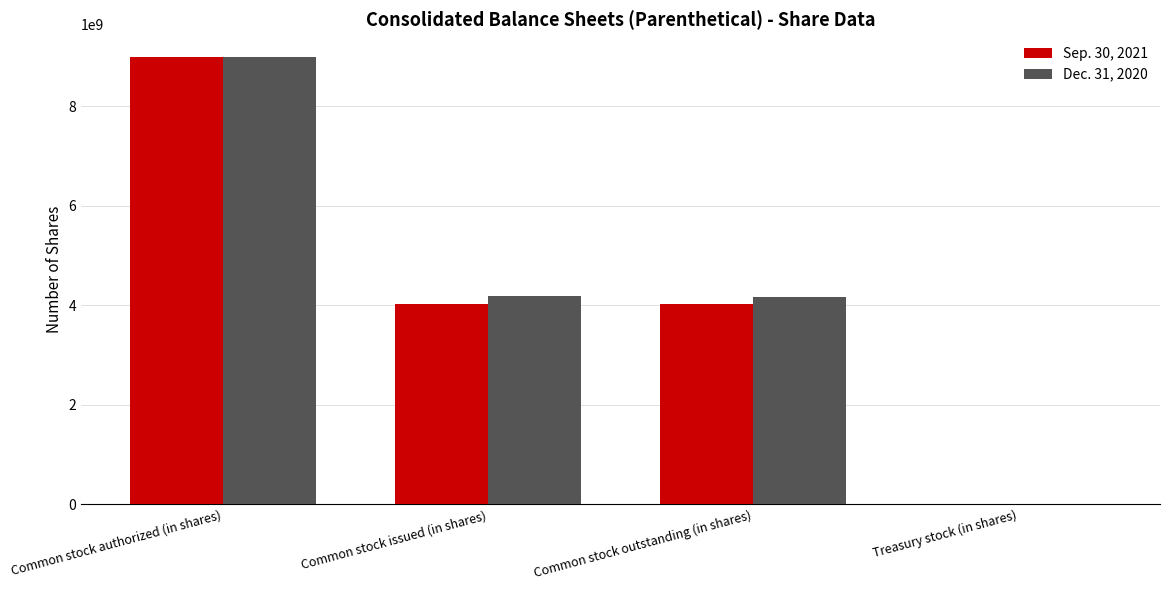

Between Common stock outstanding (in shares) and Treasury stock (in shares), which series saw the biggest shift?

Dec. 31, 2020